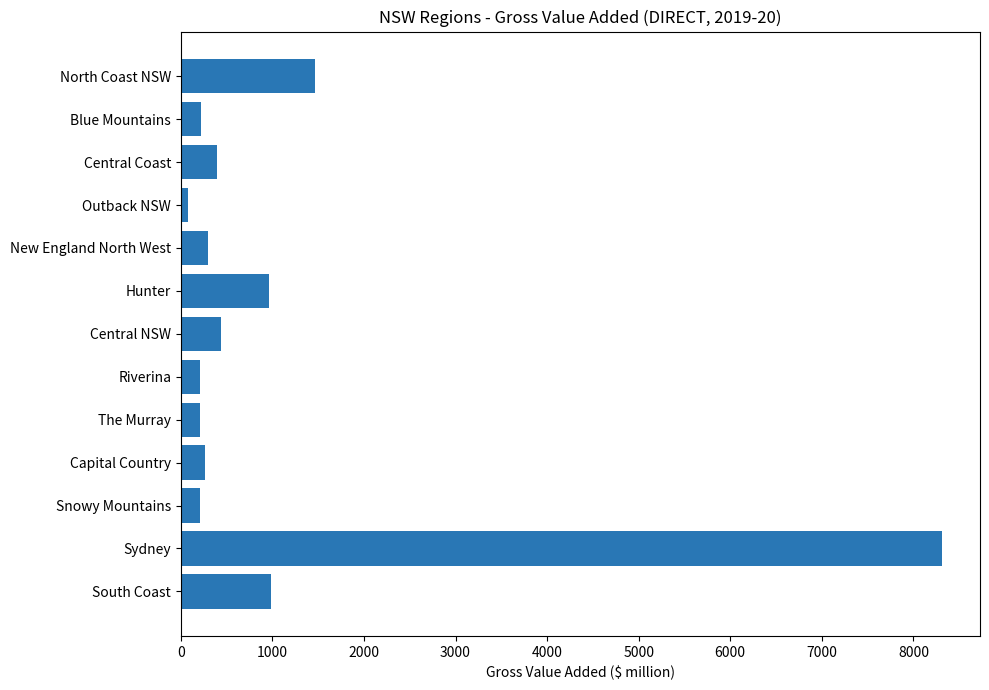

What is the approximate value at North Coast NSW?

1467.5